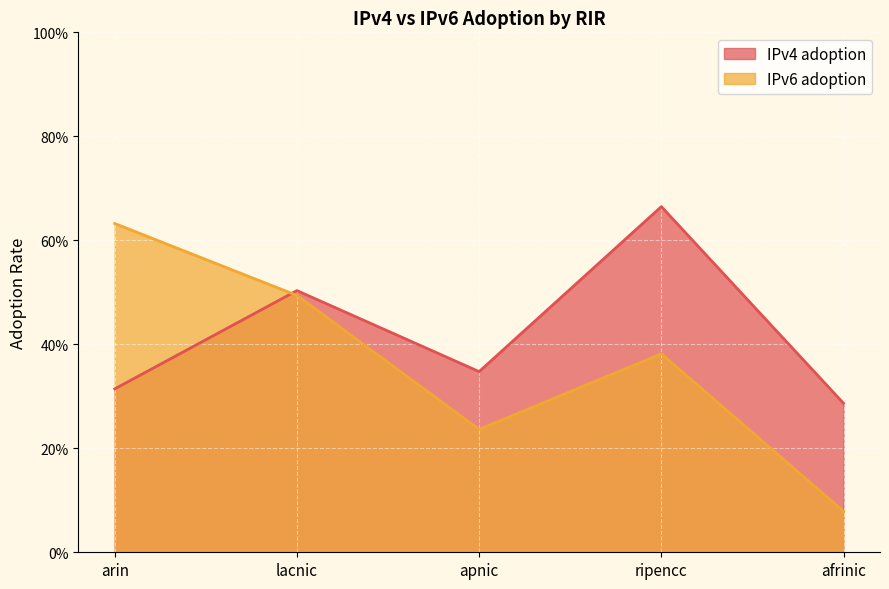

What is the difference between the IPv6 adoption values at apnic and lacnic?

0.3